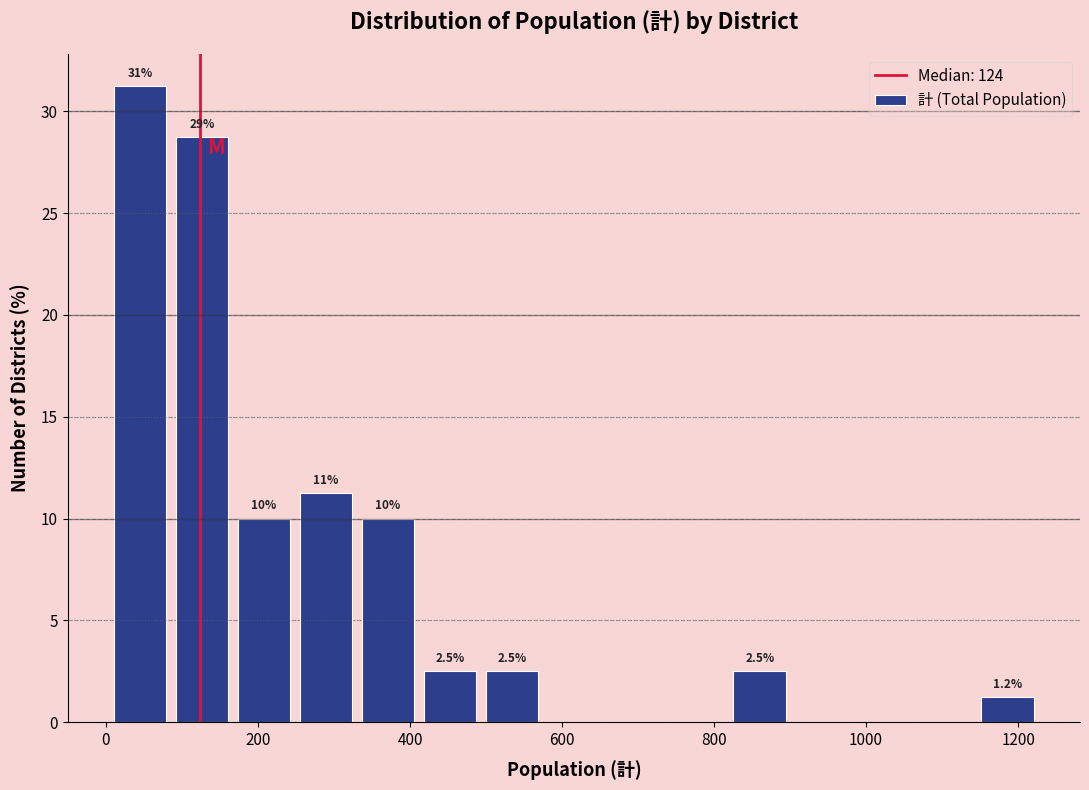

Over which range of the x-axis is the bar tallest?

0 to 80